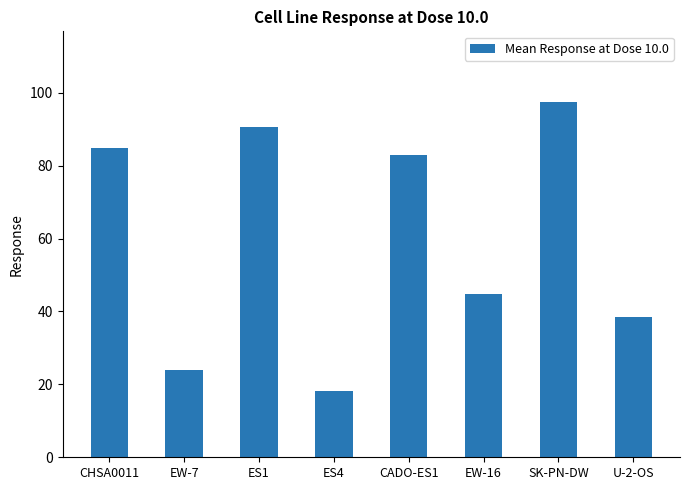

What is the label of the 1st bar from the left?

CHSA0011